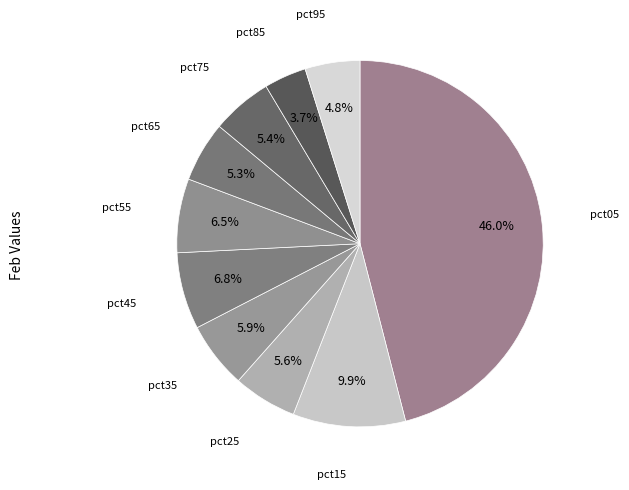

Is pct05 the majority of the pie?

No